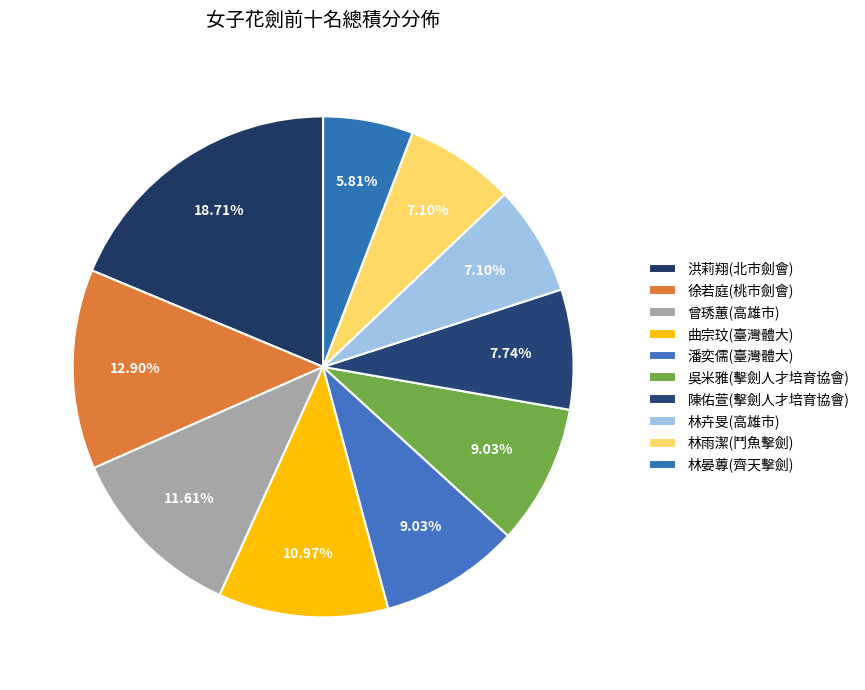

How many slices are in this pie chart?

10